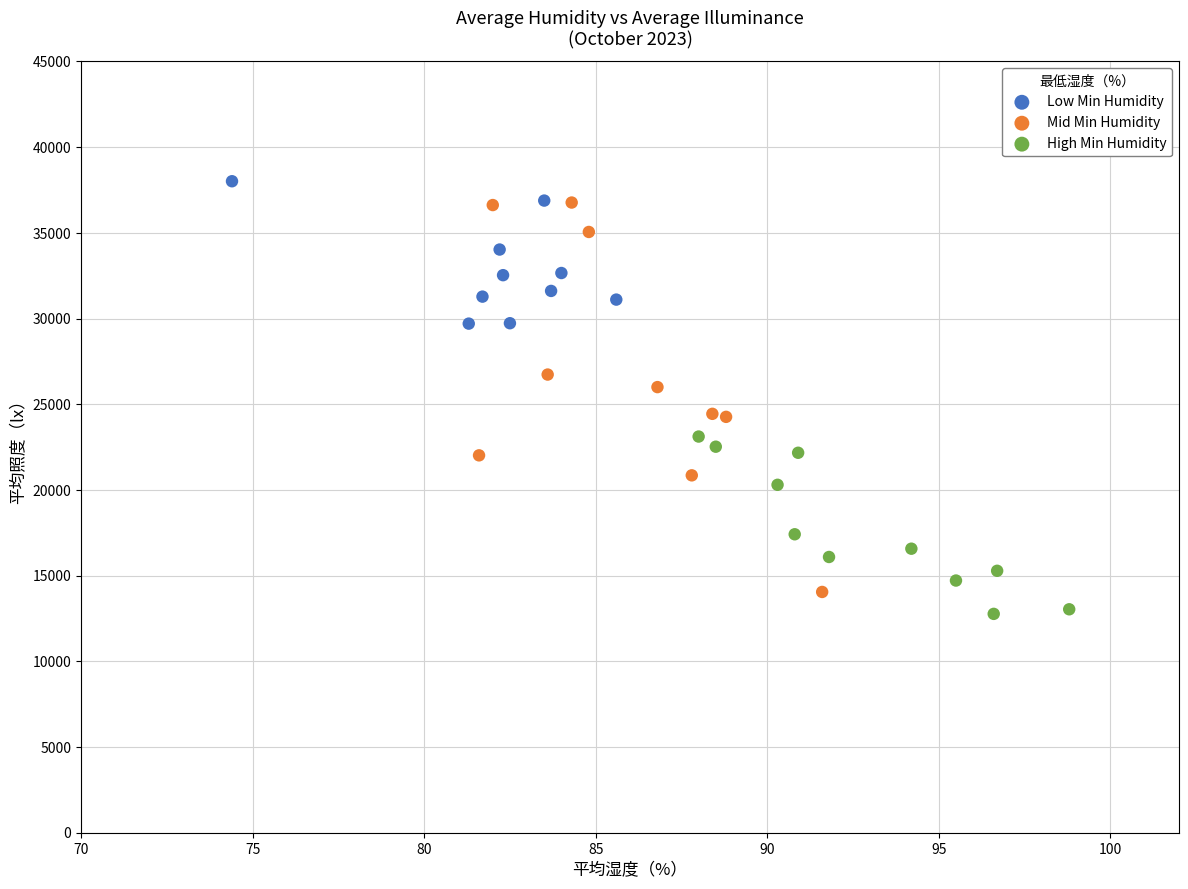

Which series has the widest spread of Y values?

Mid Min Humidity